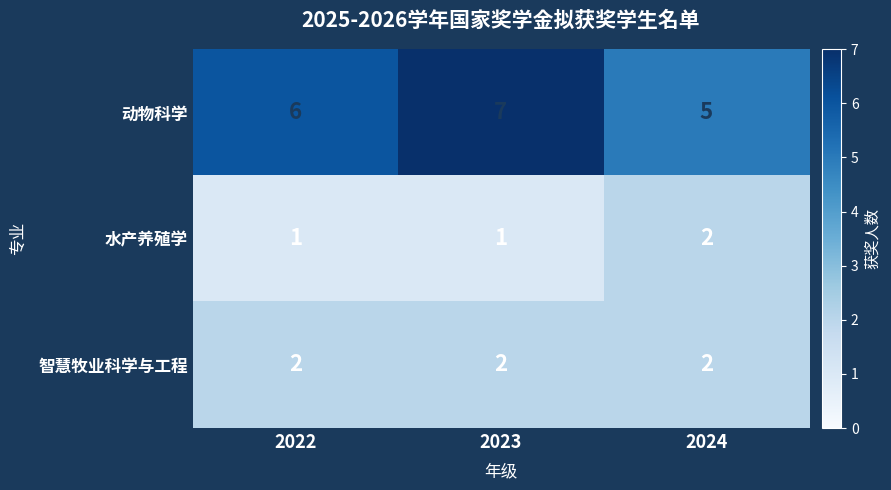

At which label does 动物科学 reach its peak?

2023